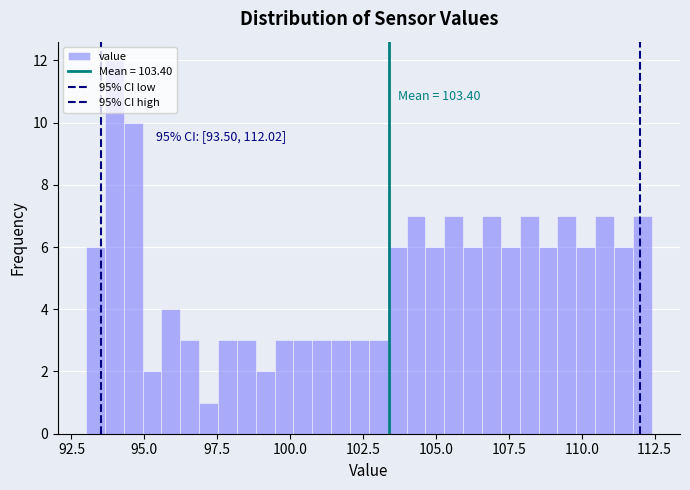

Around what value on the x-axis is the tallest bar? Give the approximate position of its centre, as read against the axis.

94.0